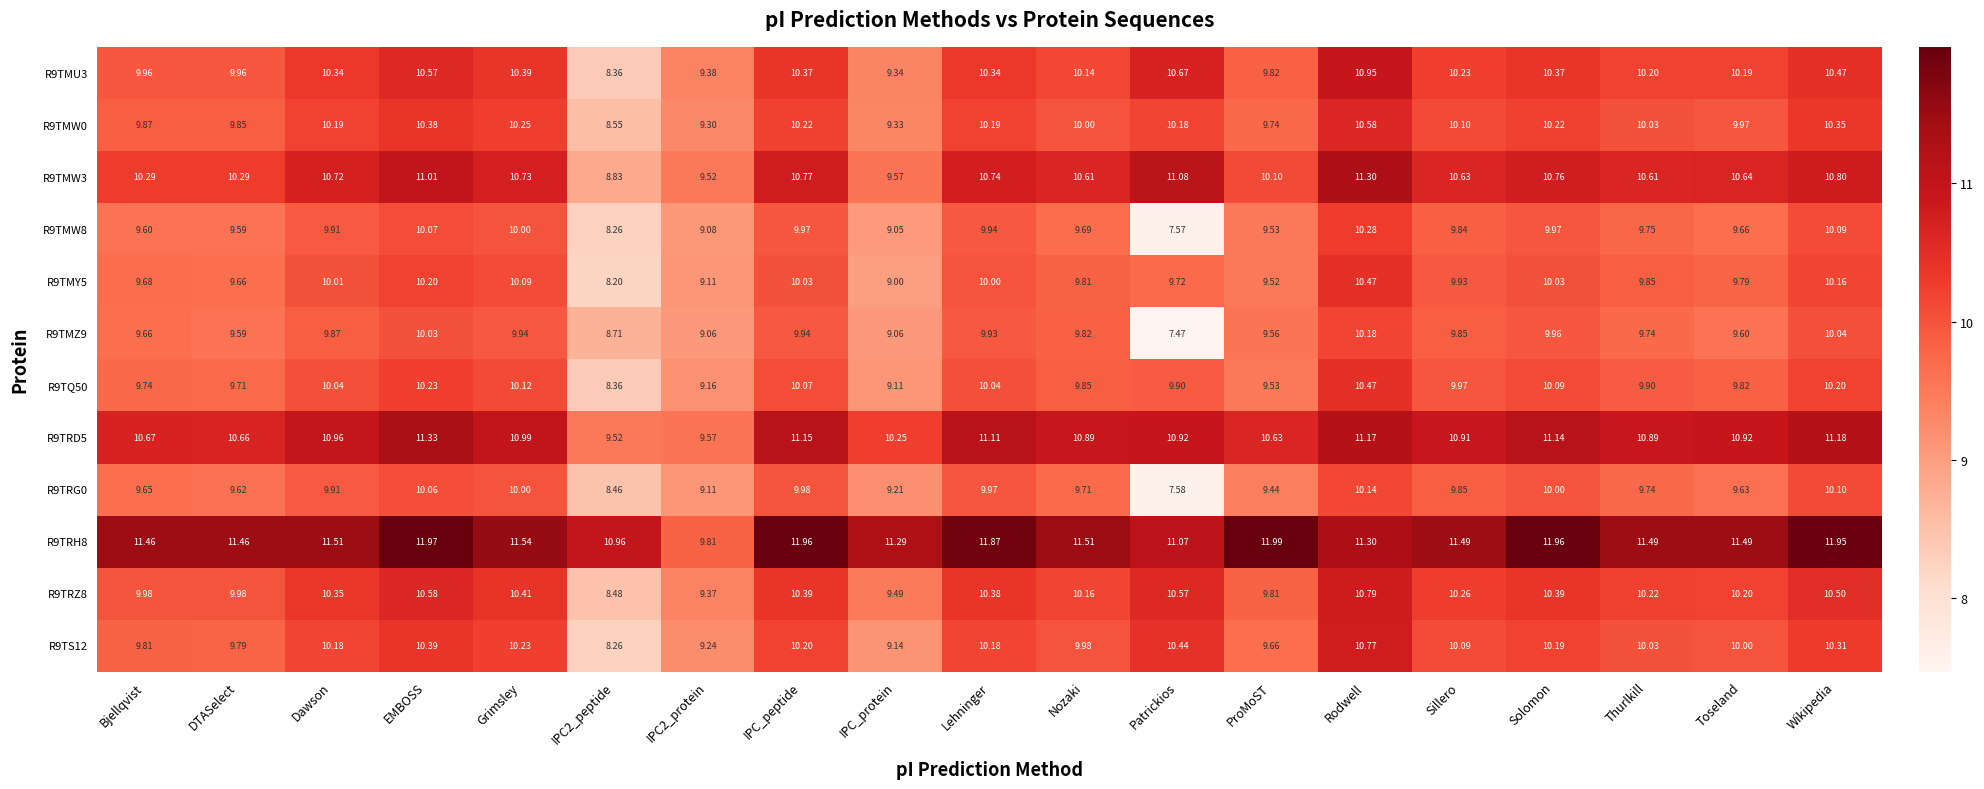

At which label does R9TMW8 first exceed 9?

Bjellqvist